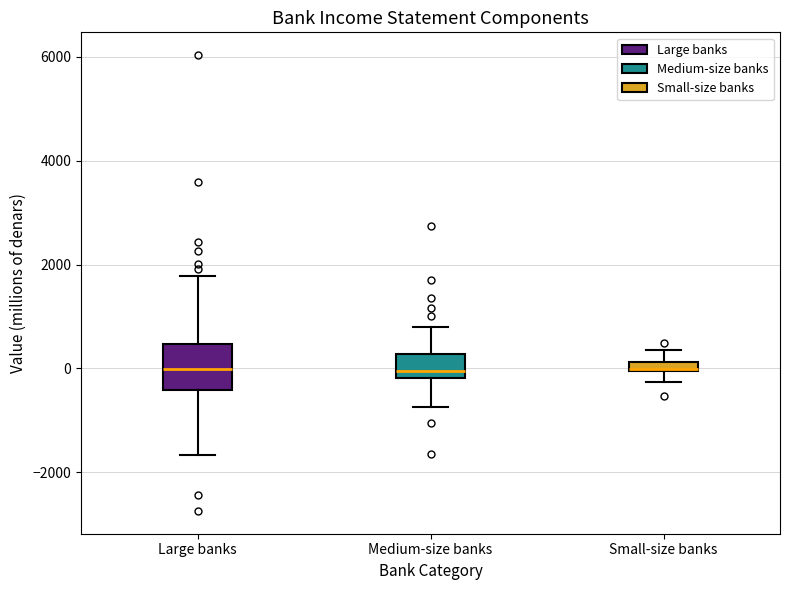

Where does the upper whisker of the box for Medium-size banks end on the y-axis? The values are not printed on the chart, so give them approximately, as read against the axis.

800